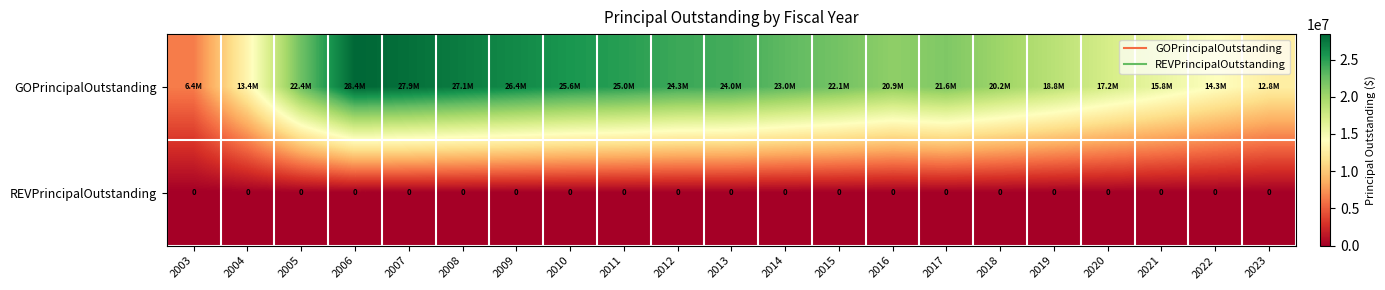

Rank the series at 2020 from lowest to highest value.

REVPrincipalOutstanding, GOPrincipalOutstanding